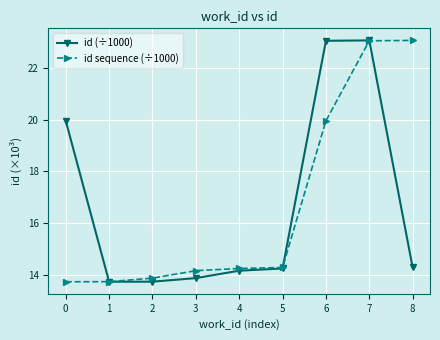

How many lines are shown in the chart?

2